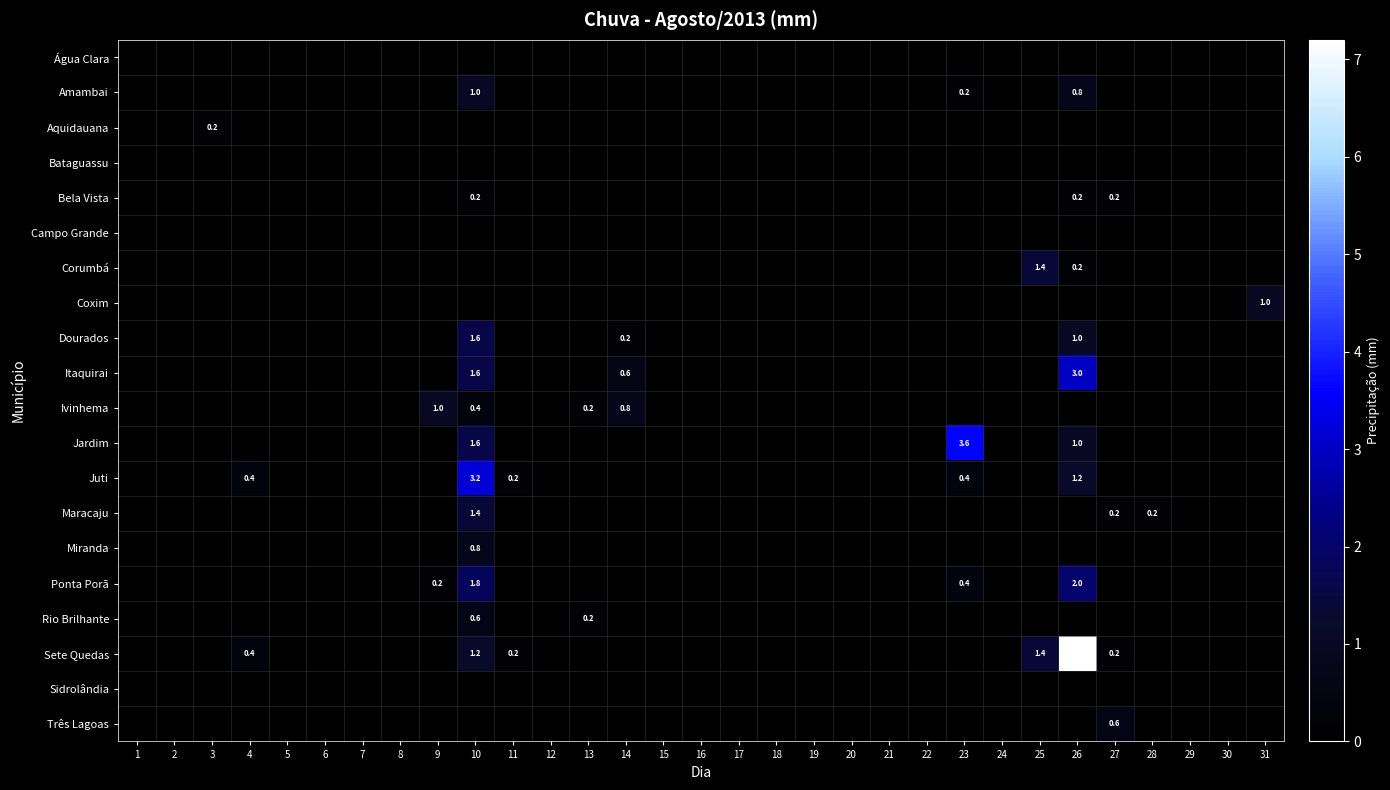

At which label does Aquidauana reach its peak?

3